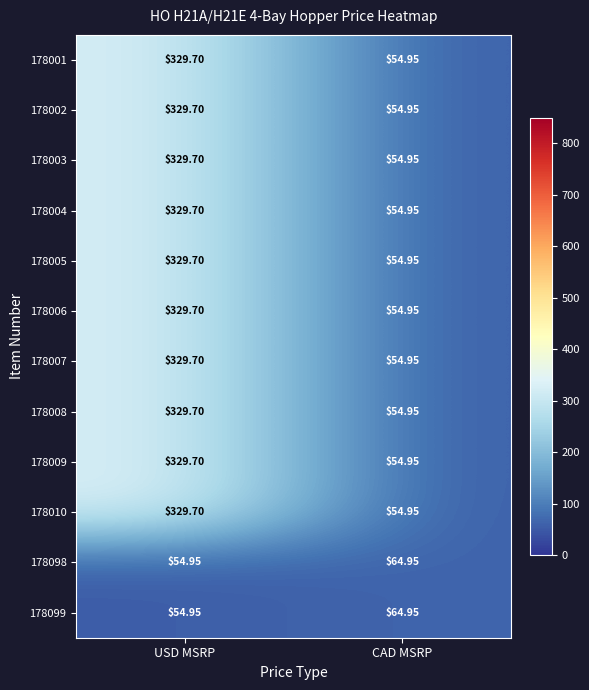

Which category has the highest value in the 178007 series?

USD MSRP